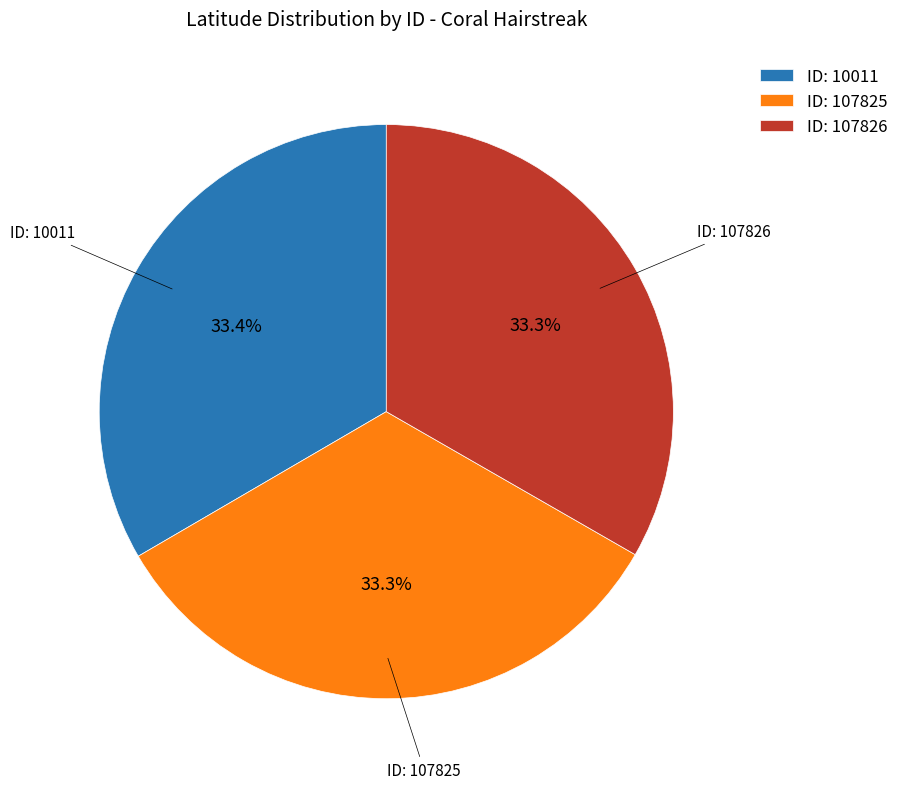

What percentage do ID: 107826 and ID: 107825 together represent?

66.6%